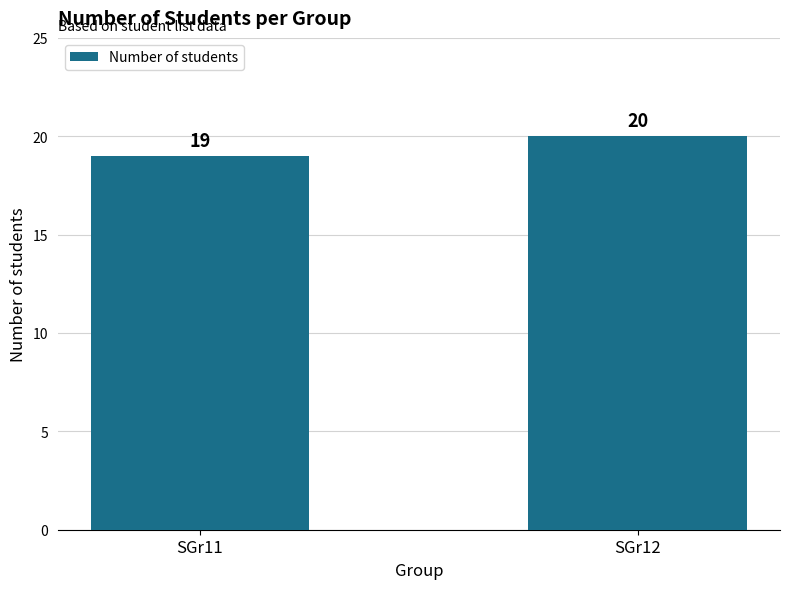

At which category does the chart reach its peak across all series?

SGr12